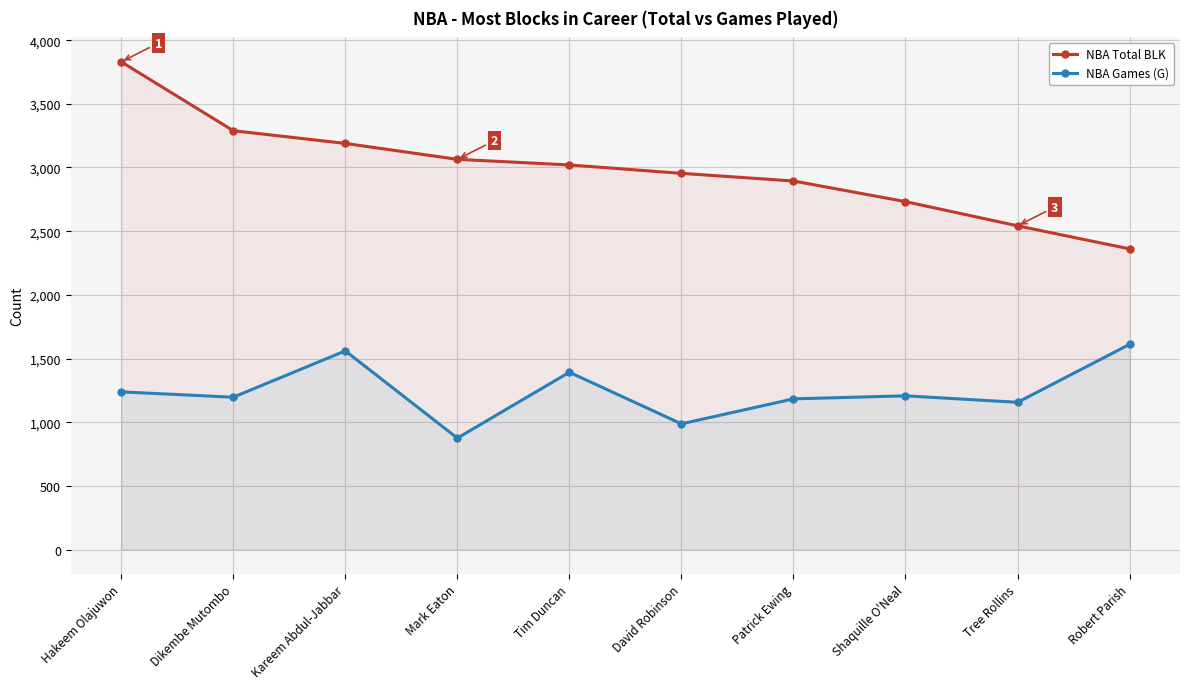

True or false: NBA Games (G) and NBA Total BLK cross at least once.

False